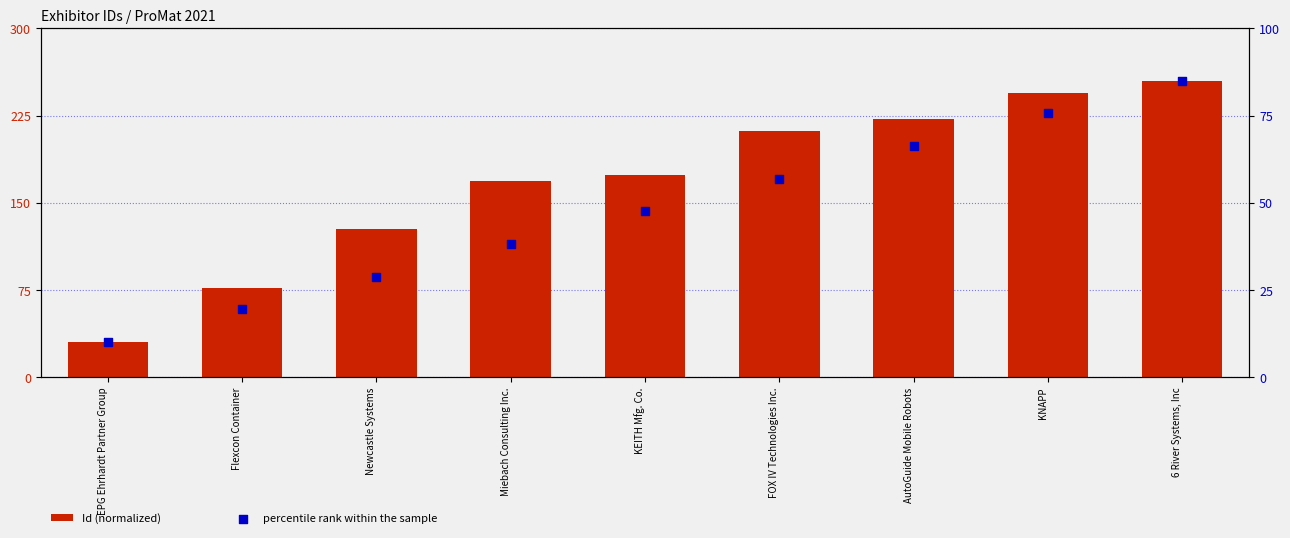

Is the value of Id (normalized) at Miebach Consulting Inc. greater than the value of percentile rank within the sample at Newcastle Systems?

Yes